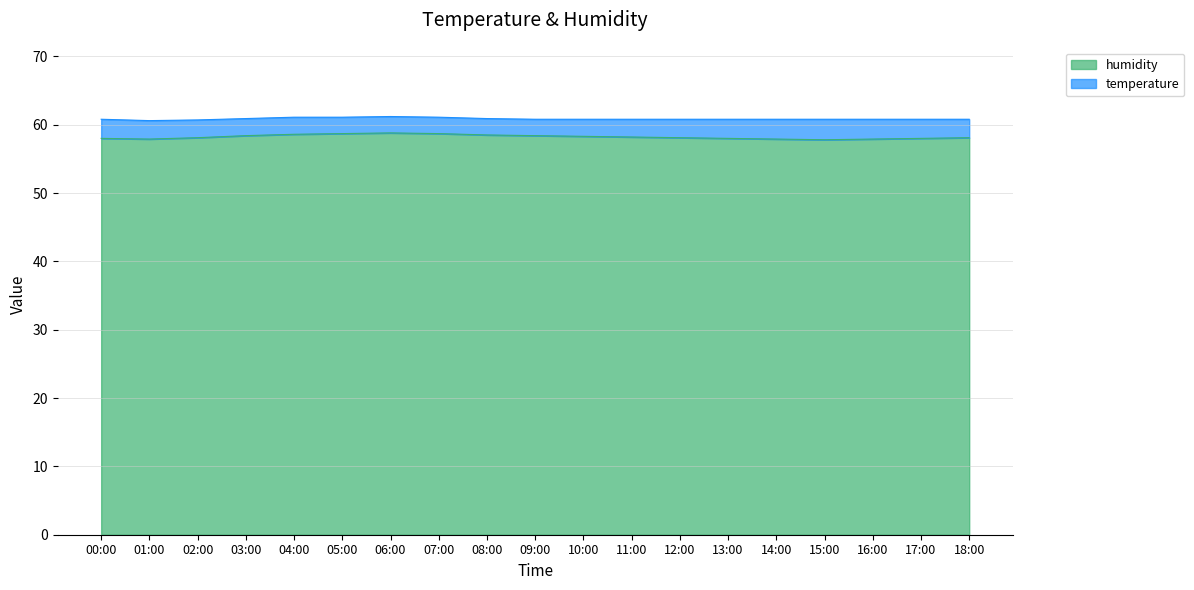

What is the average value?

58.2